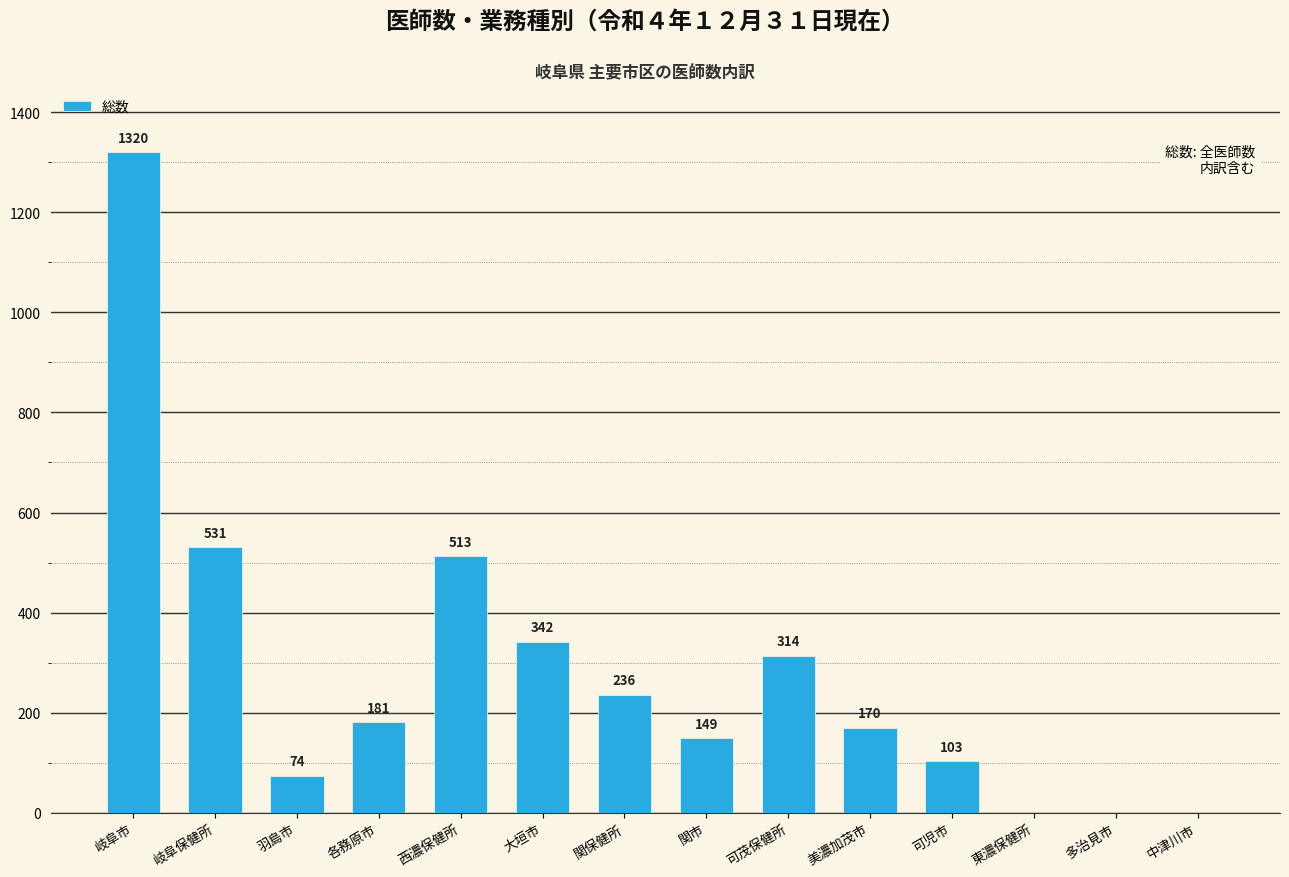

Reading left to right, list all the values displayed in this chart.

1320	531	74	181	513	342	236	149	314	170	103	0	0	0